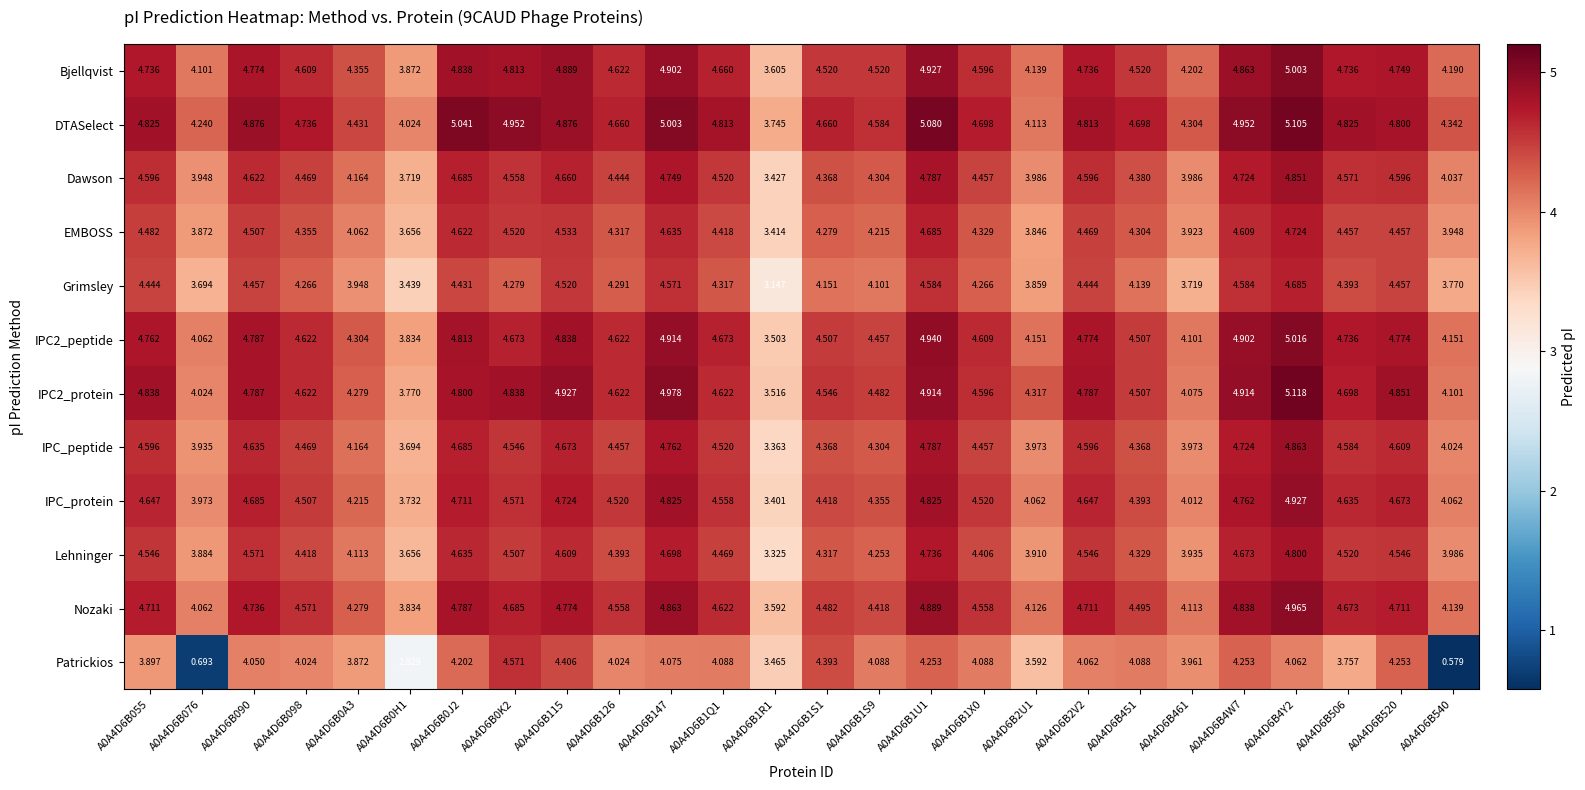

Which series has the largest total across all categories?

DTASelect